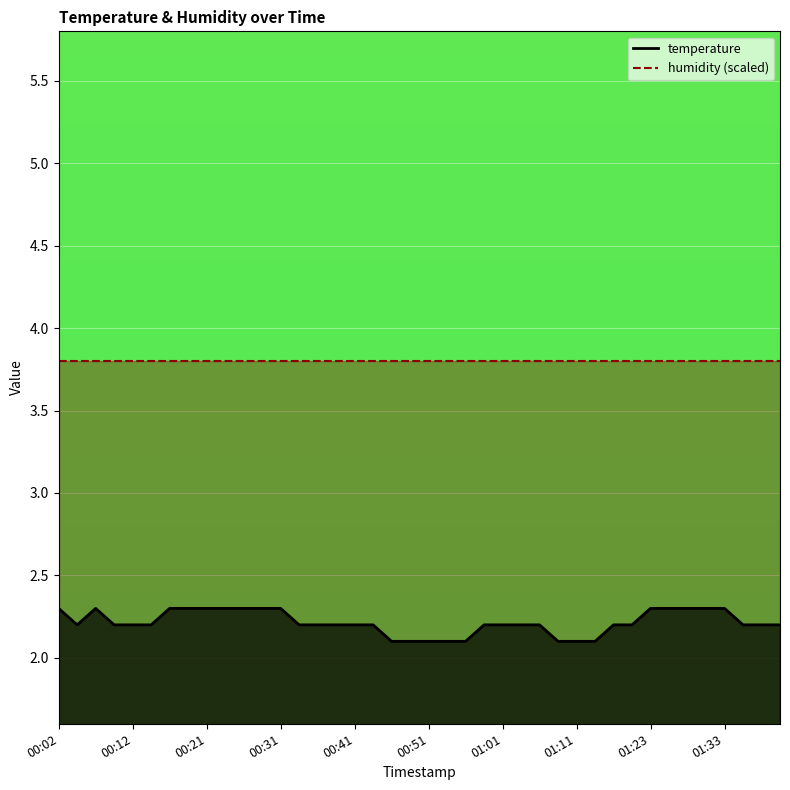

True or false: the data shows 3.3 at 00:29.

False